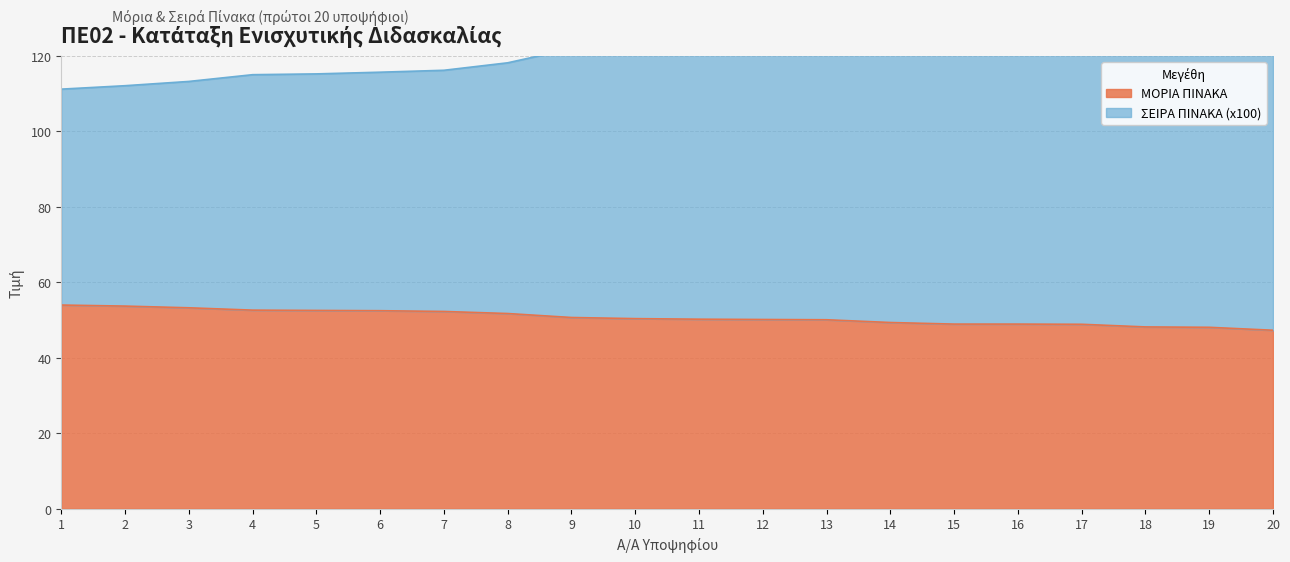

What is the sum of all ΜΟΡΙΑ ΠΙΝΑΚΑ values?

1013.8